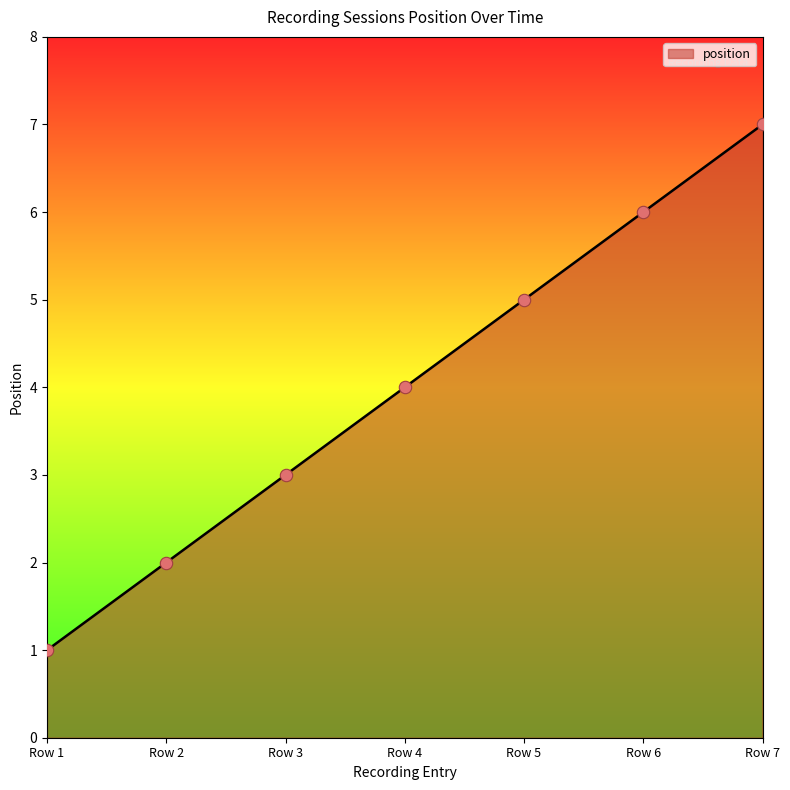

Approximately how many times larger is the value at Row 6 compared to Row 1?

6.0